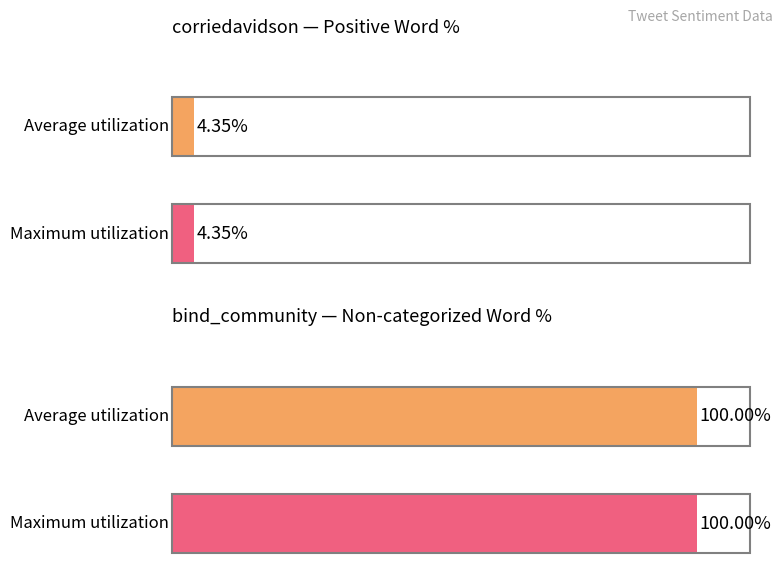

Does the chart contain any negative values?

No